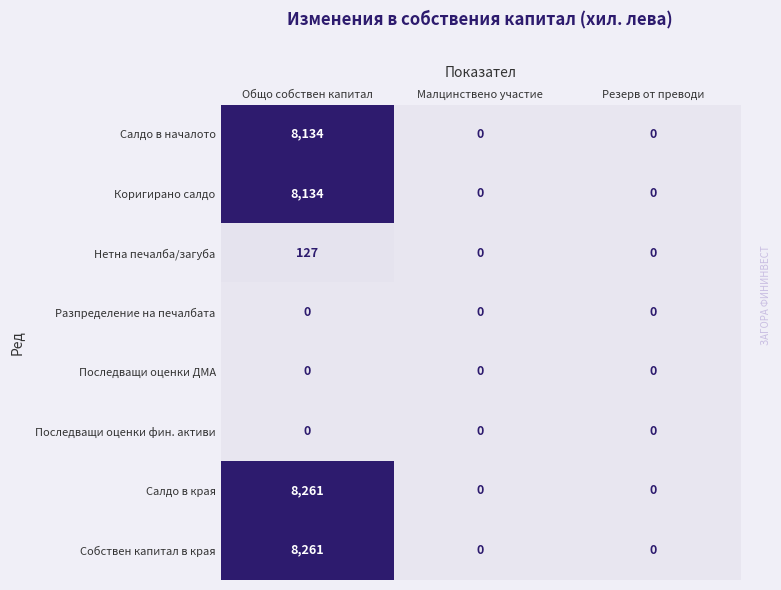

What is the average value of the Нетна печалба/загуба series?

42